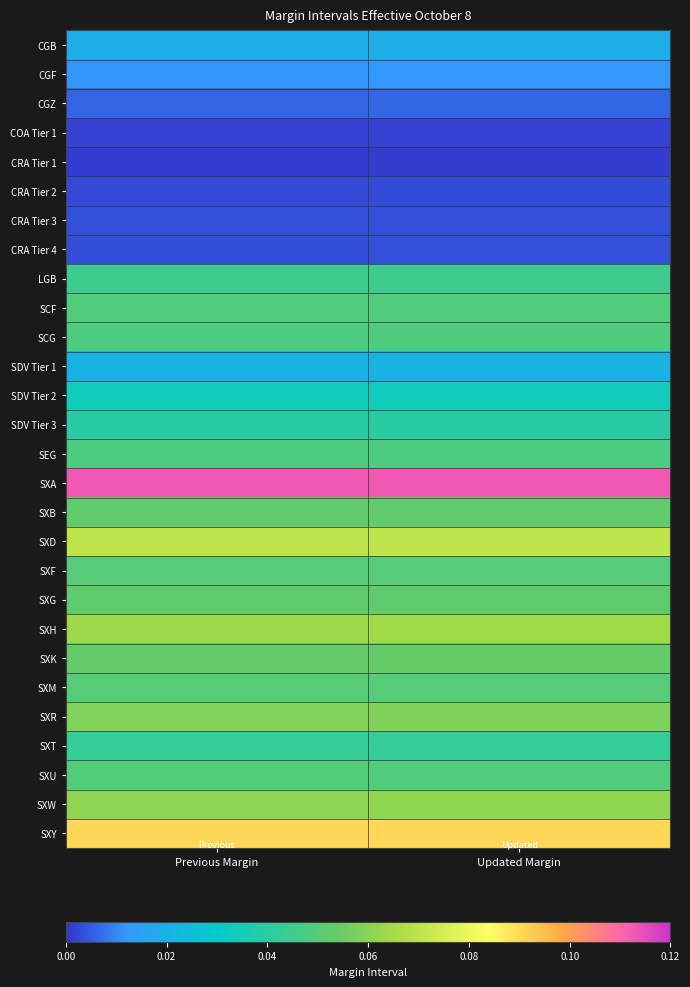

Rank the series by their maximum value, from lowest to highest.

CRA Tier 1, COA Tier 1, CRA Tier 2, CRA Tier 4, CRA Tier 3, CGZ, CGF, CGB, SDV Tier 1, SDV Tier 2, SDV Tier 3, SXT, LGB, SEG, SCG, SCF, SXU, SXF, SXM, SXG, SXB, SXK, SXR, SXW, SXH, SXD, SXY, SXA